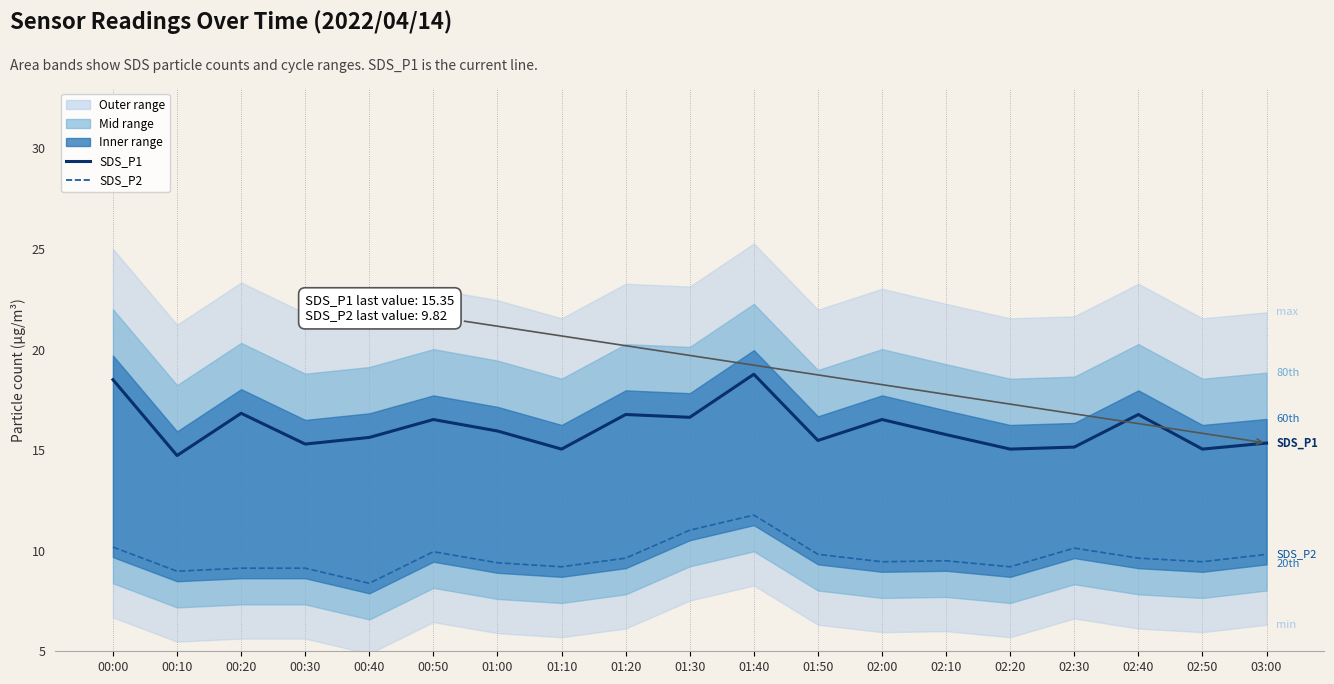

True or false: SDS_P2 and SDS_P1 intersect in this chart.

False